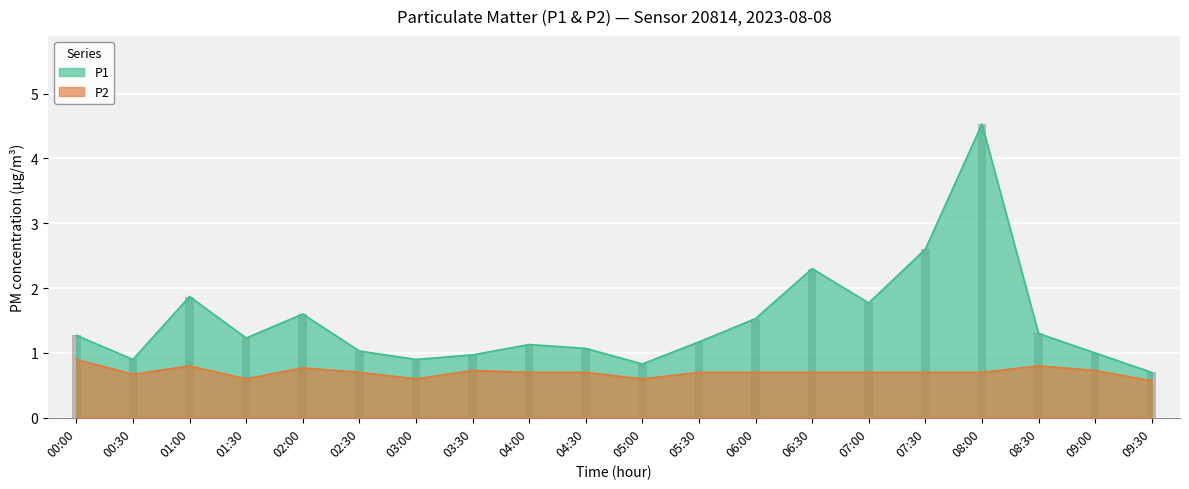

Is it true that P2 equals 0.2 at 02:00?

False